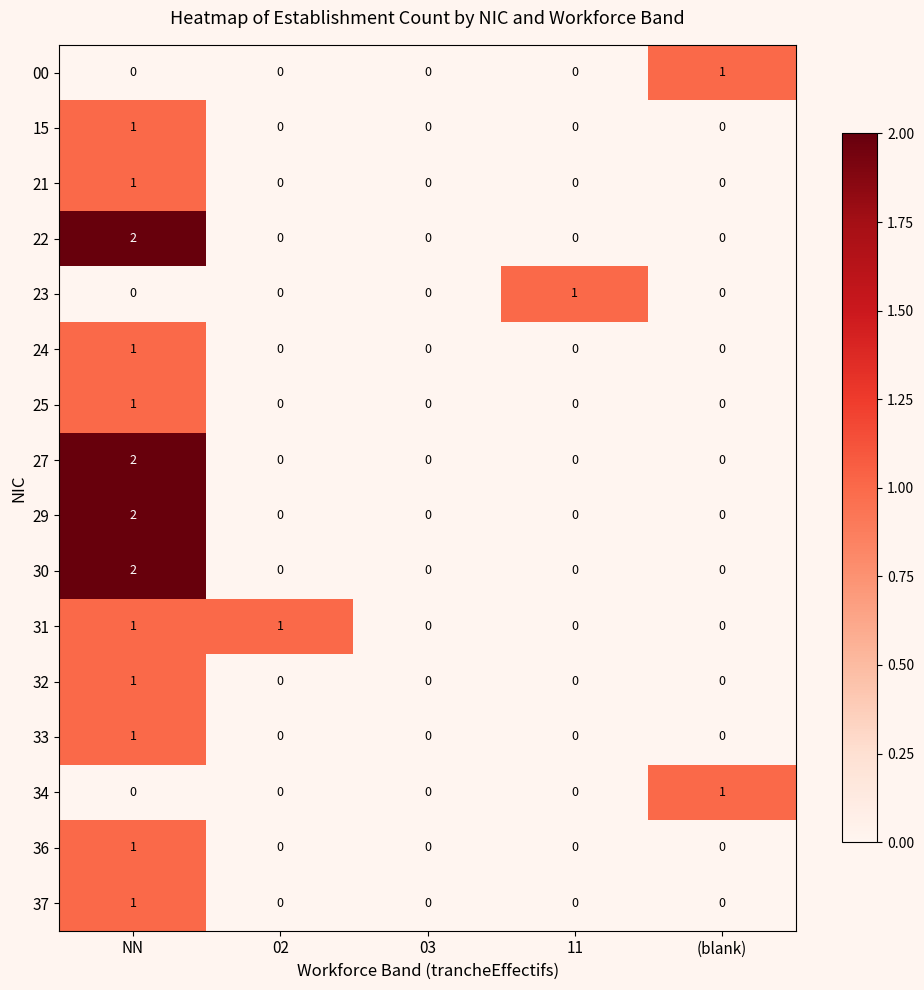

The value of 23 at (blank) is -1. True or false?

False